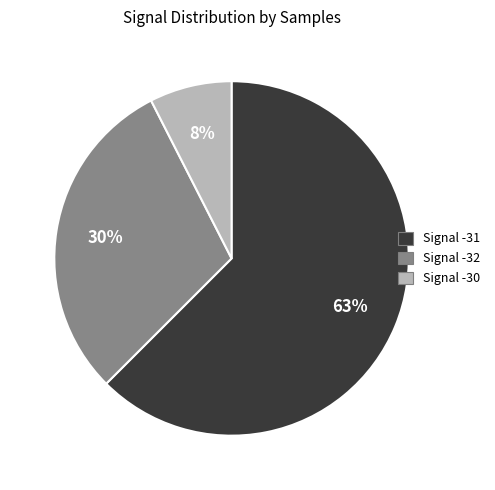

How many slices are in this pie chart?

3